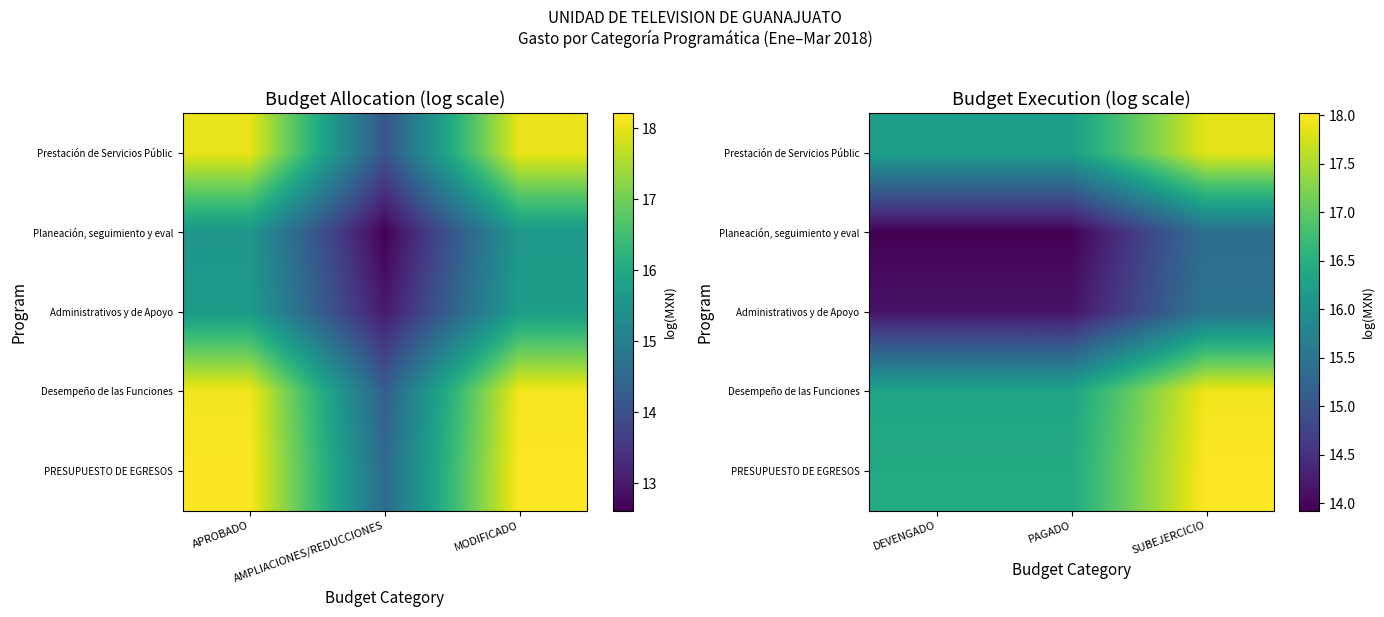

At how many categories does at least one series exceed 17?

1